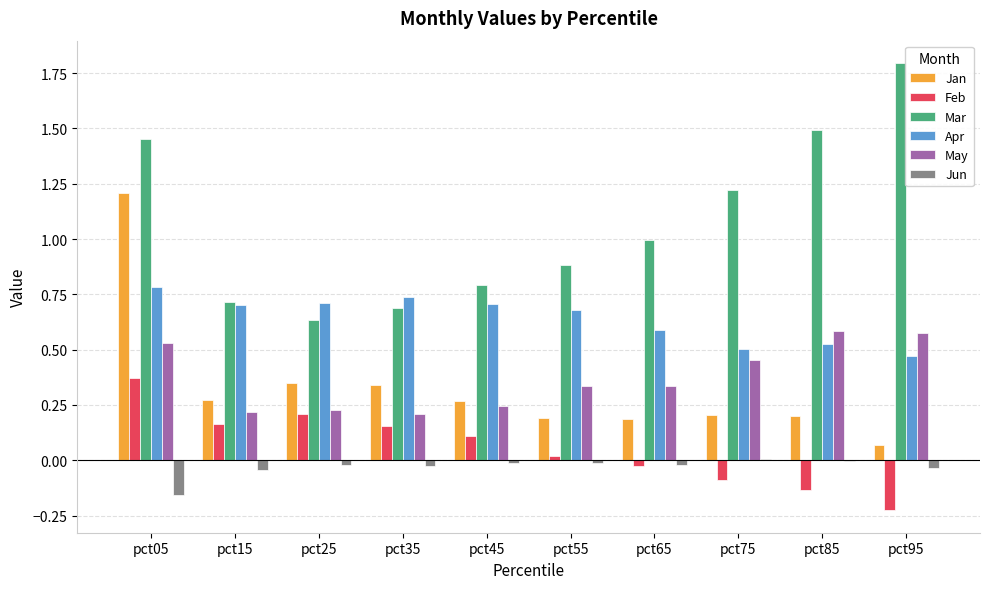

At which category is the sum across all series the highest?

pct05